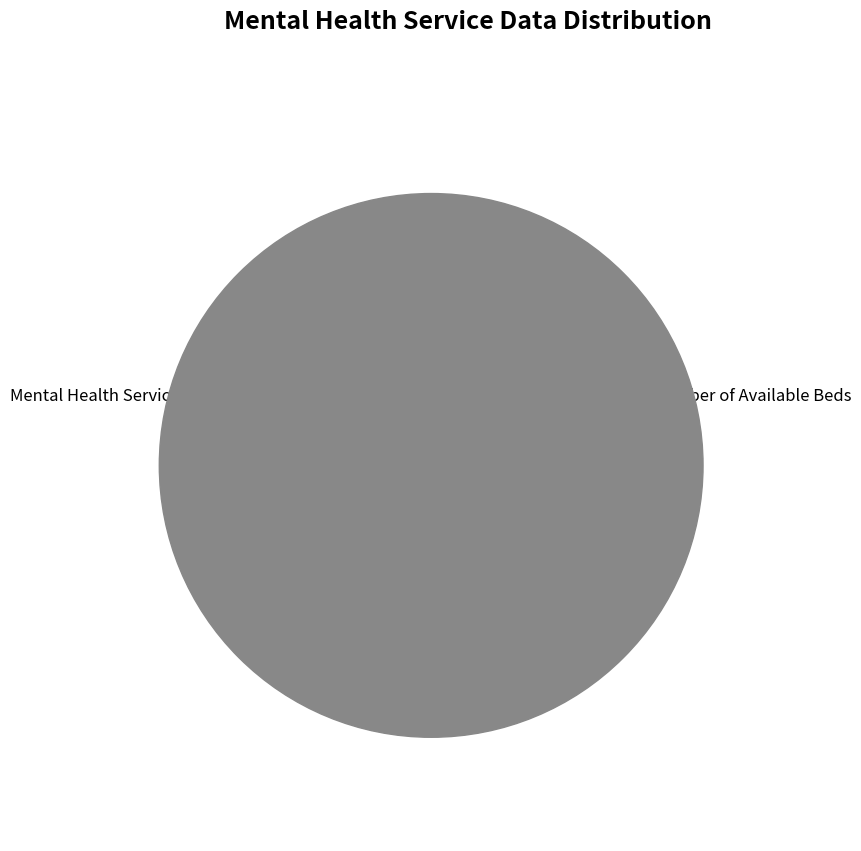

What is the ratio of the value at Program Type to the value at Financial Year?

3.0